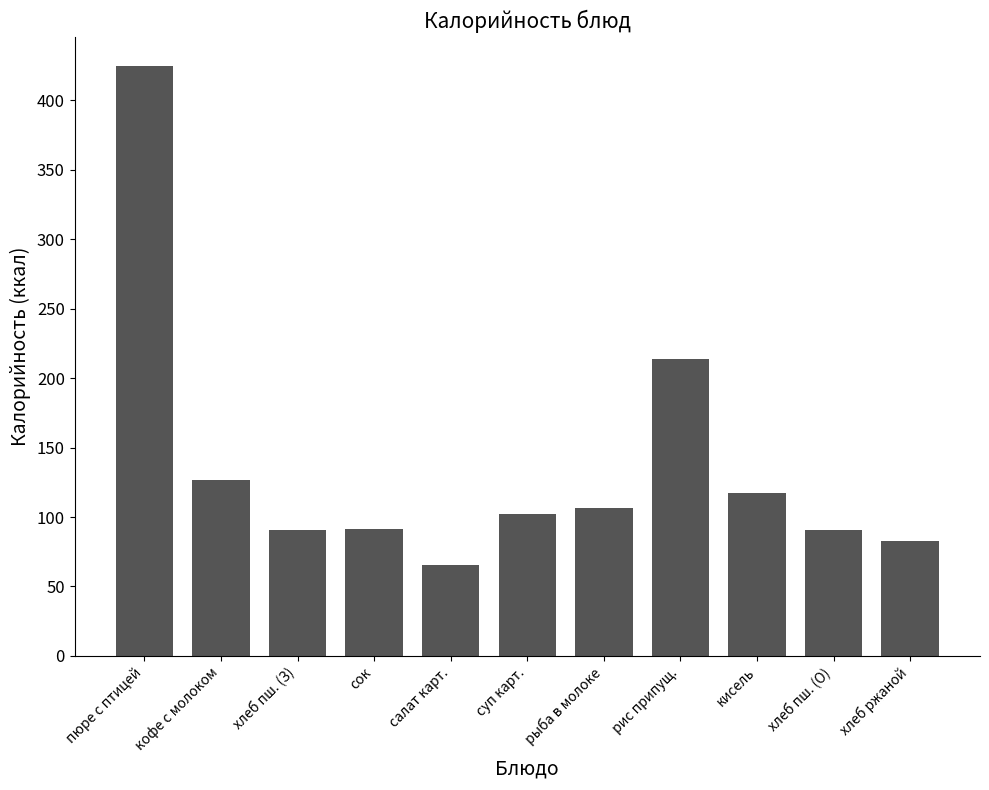

The chart shows a value of 90.8 at хлеб пш. (З). True or false?

True